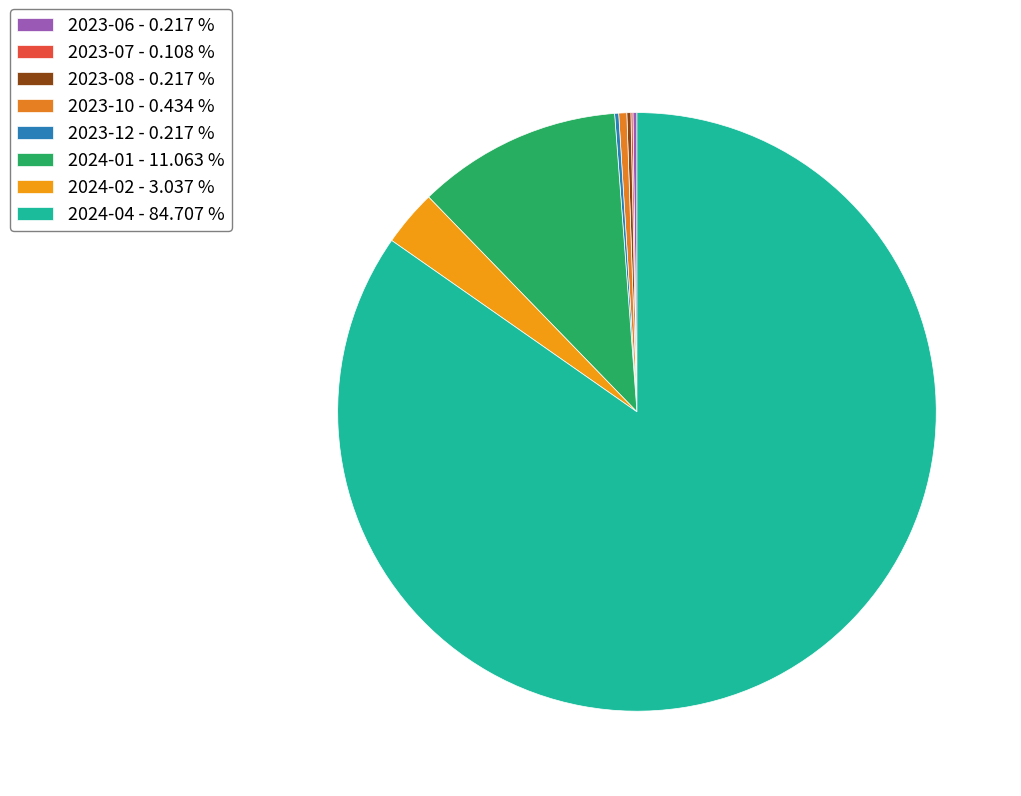

How many segments does this pie chart have?

8